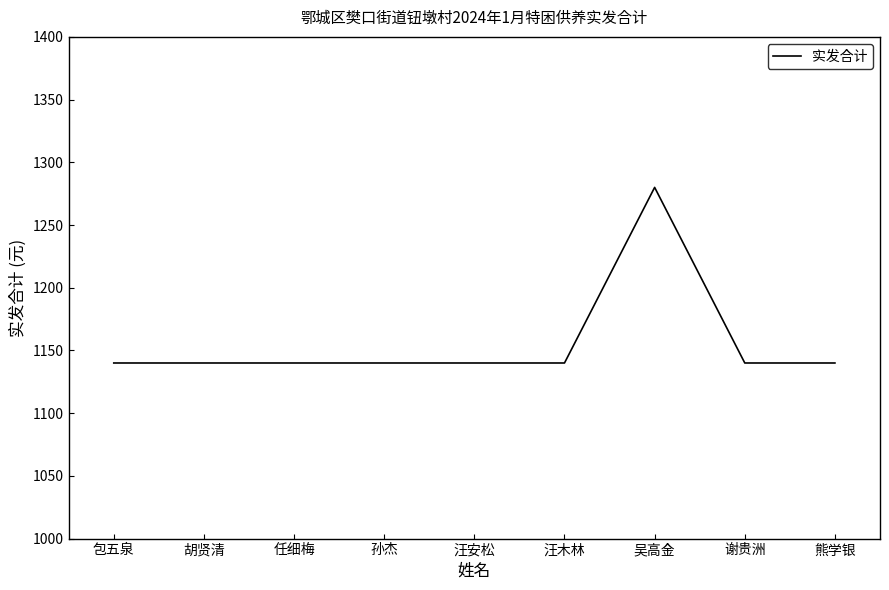

The value at 汪木林 is 1140. True or false?

True